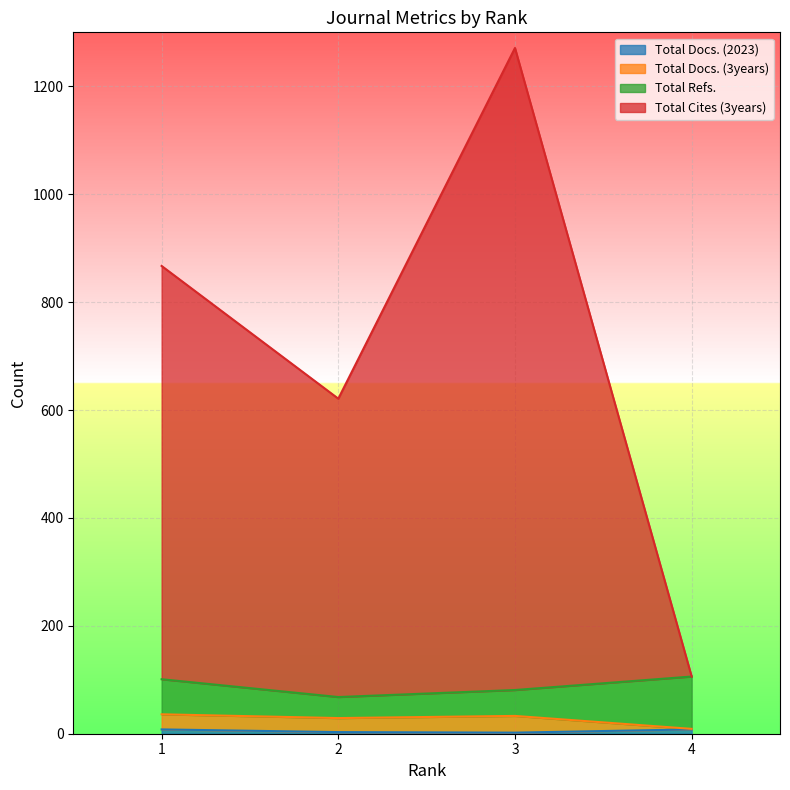

Does the chart display data point markers on the line(s)?

No